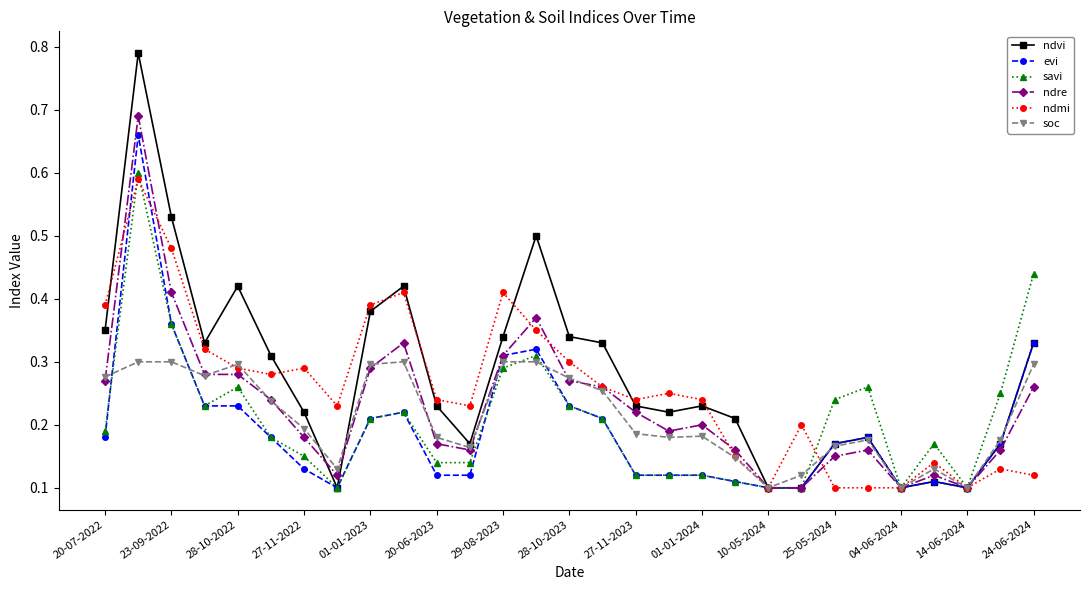

After their last crossing, which series has the higher values: ndvi or ndre?

ndvi